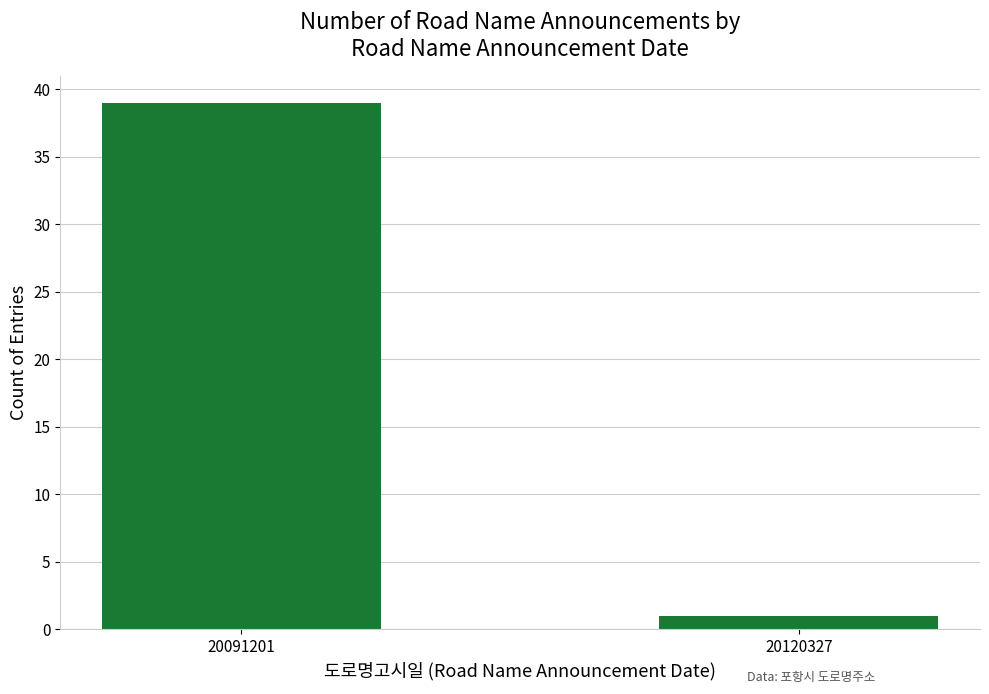

Reading right to left, transcribe all the data shown in this chart.

1	39